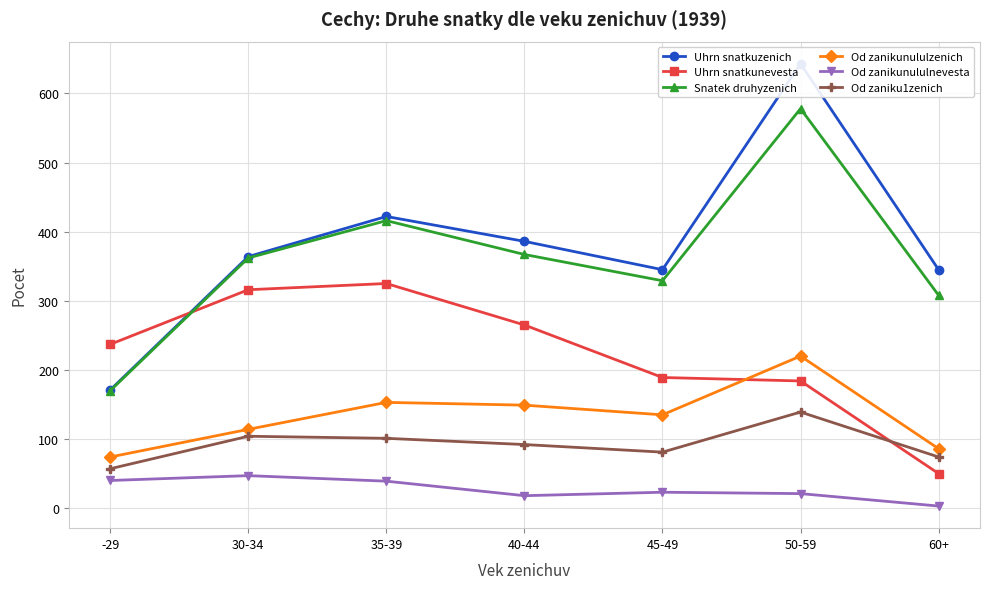

Reading left to right, transcribe all the data shown in this chart.

Uhrn snatkuzenich: 171	364	422	386	345	643	345
Uhrn snatkunevesta: 237	316	325	265	189	184	50
Snatek druhyzenich: 170	362	416	367	329	578	308
Od zanikunululzenich: 74	114	153	149	135	220	86
Od zanikunululnevesta: 40	47	39	18	23	21	3
Od zaniku1zenich: 57	104	101	92	81	139	74